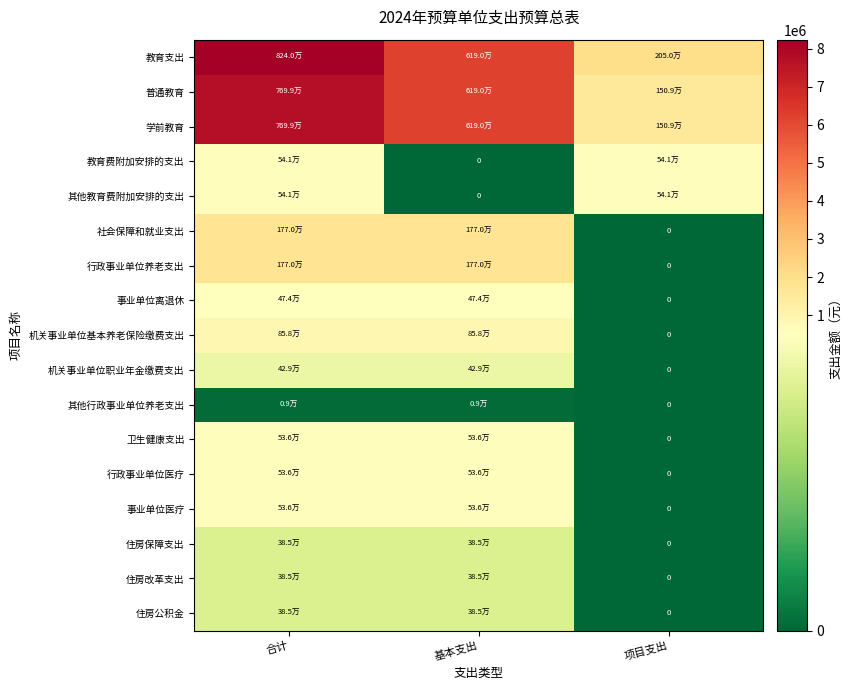

What is the total value across all series at 项目支出?

6148620.0